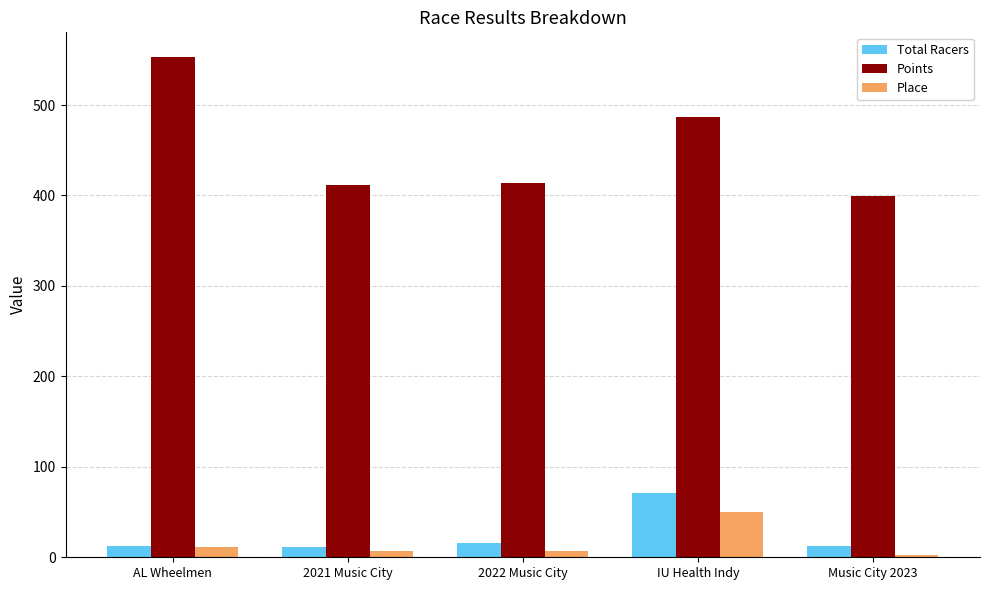

What is the value of the Points bar at the 3rd from the left?

414.1